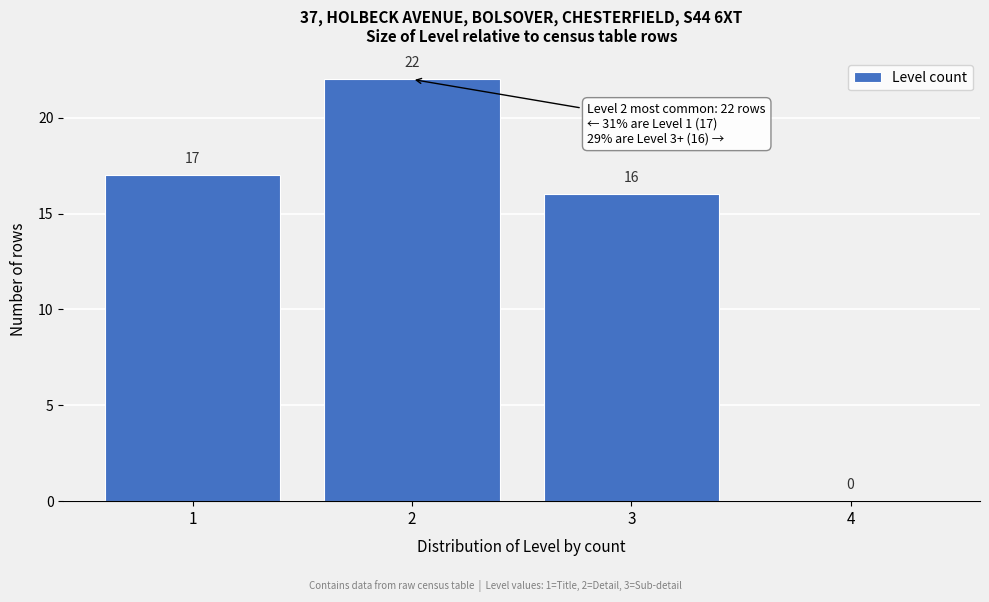

How tall is the bar that spans 1.5 to 2.5 on the x-axis?

22